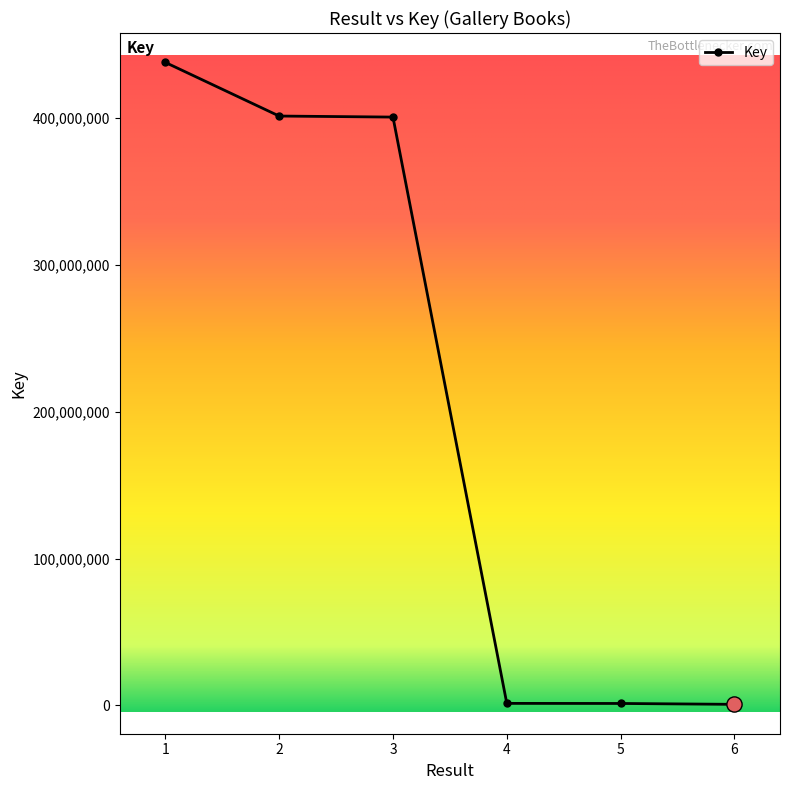

What is the change in value from 1 to 2?

-36538622